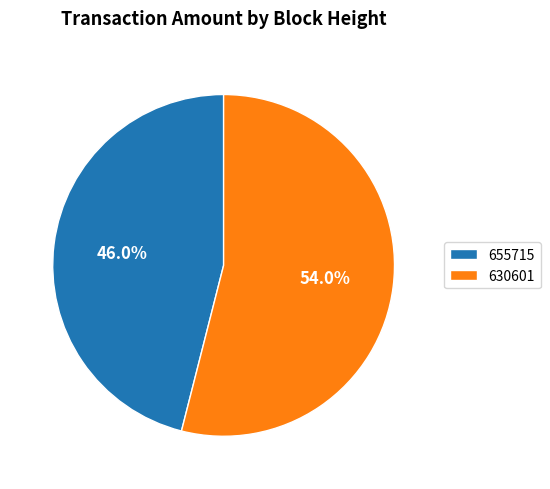

To the nearest percent, what portion does 655715 represent?

46%